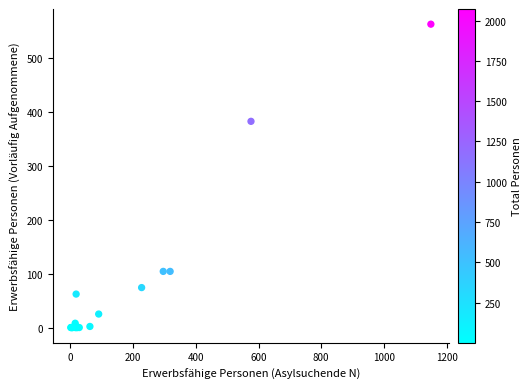

What Y value in the scatter plot is closest to 281?

382